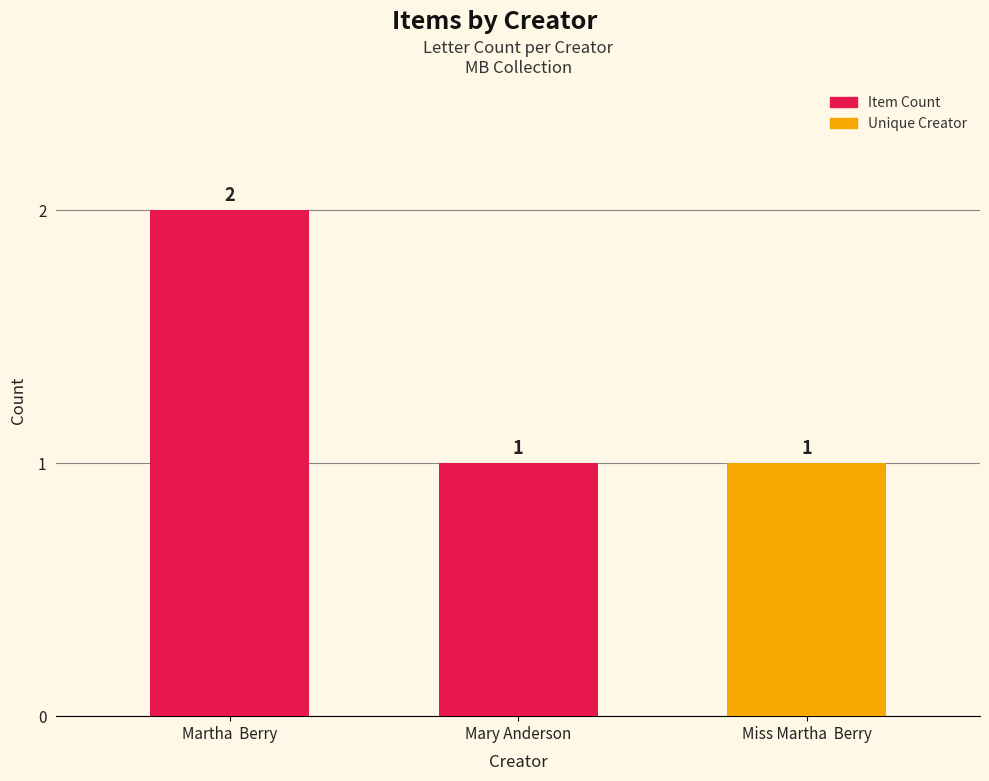

Which label corresponds to the largest value in the chart?

Martha  Berry